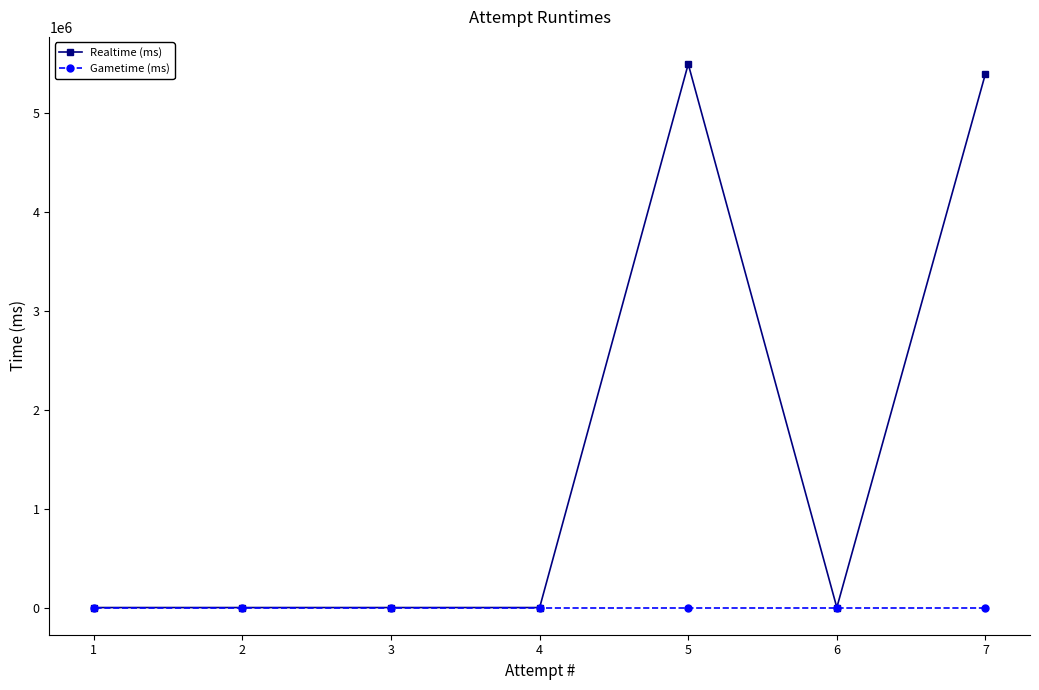

At 3, list the series in order from largest to smallest.

Realtime (ms), Gametime (ms)